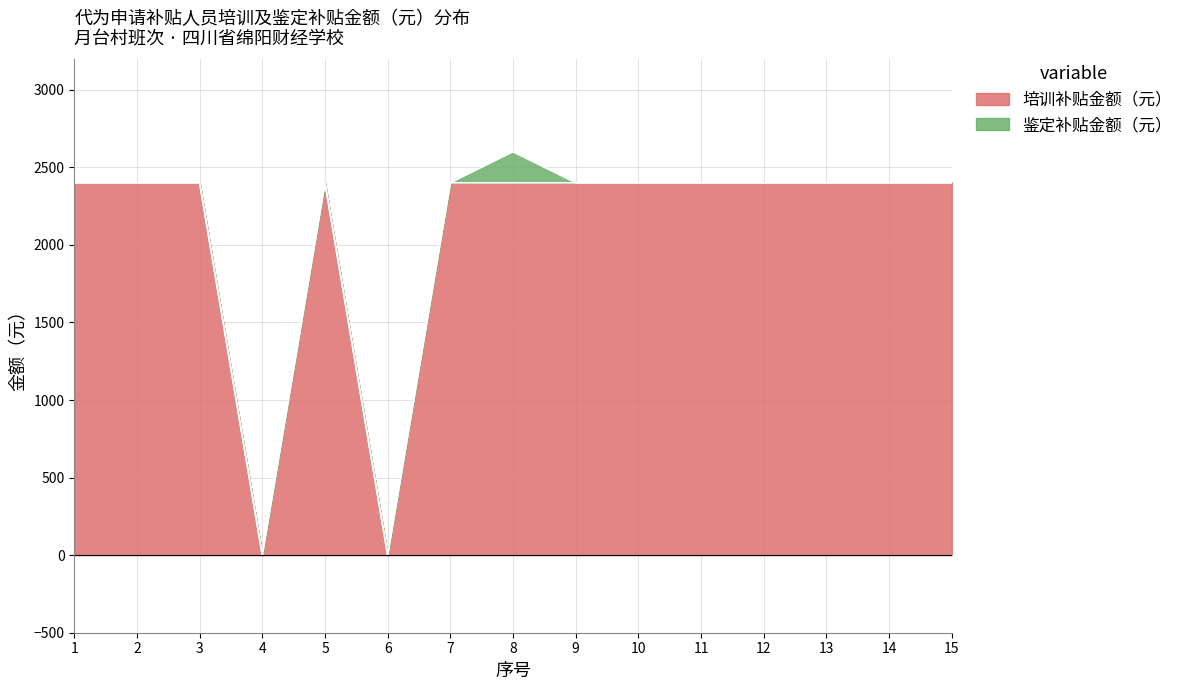

Reading right to left, transcribe all the data shown in this chart.

2400	2400	2400	2400	2400	2400	2400	2400	2400	0	2400	0	2400	2400	2400